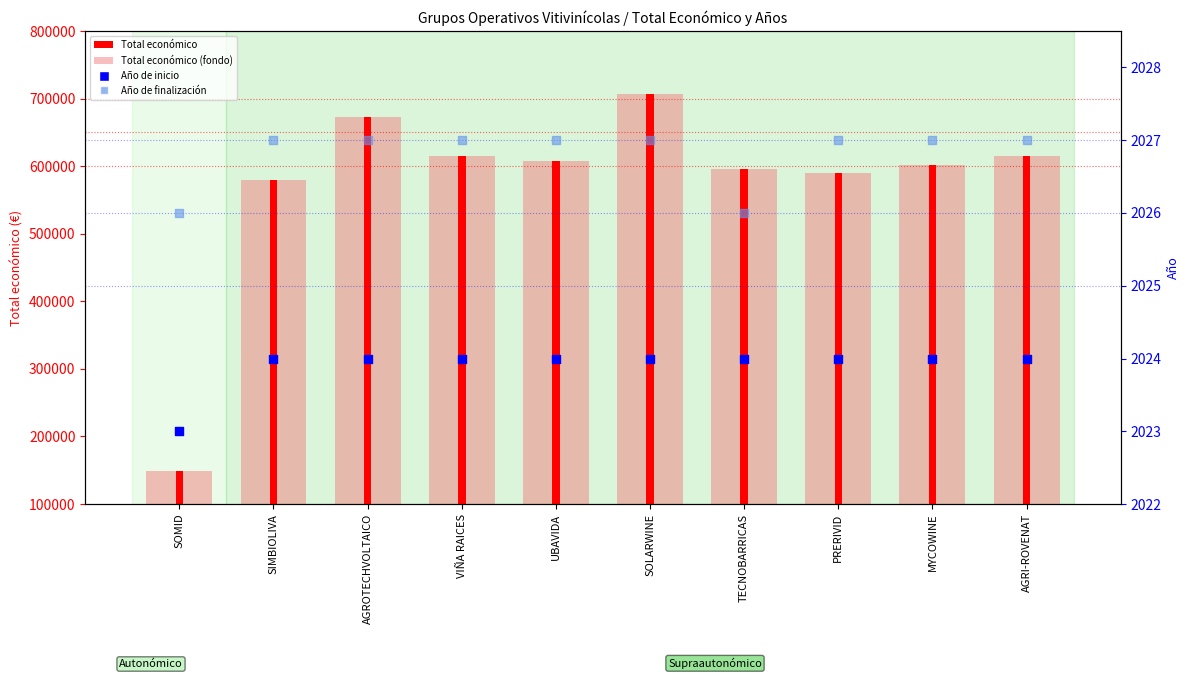

Which series has the largest total across all categories?

Total económico (ausente/fondo)